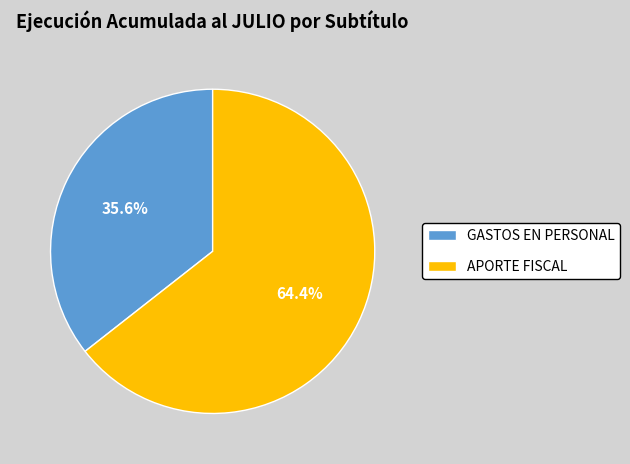

How many segments does this pie chart have?

2